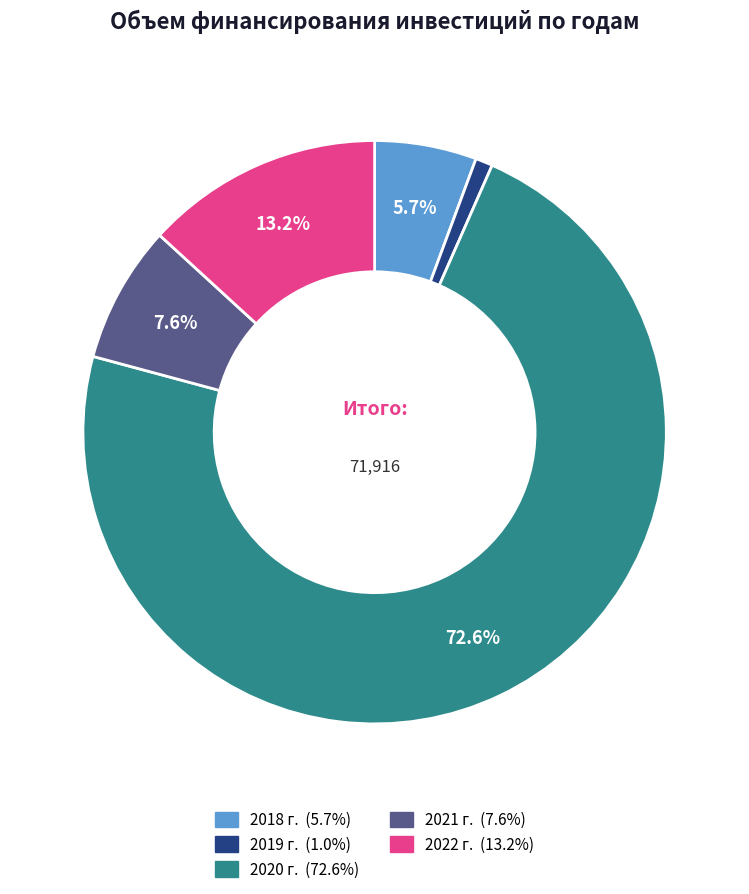

Is the sum of 2019 г. and 2018 г. greater than half?

No